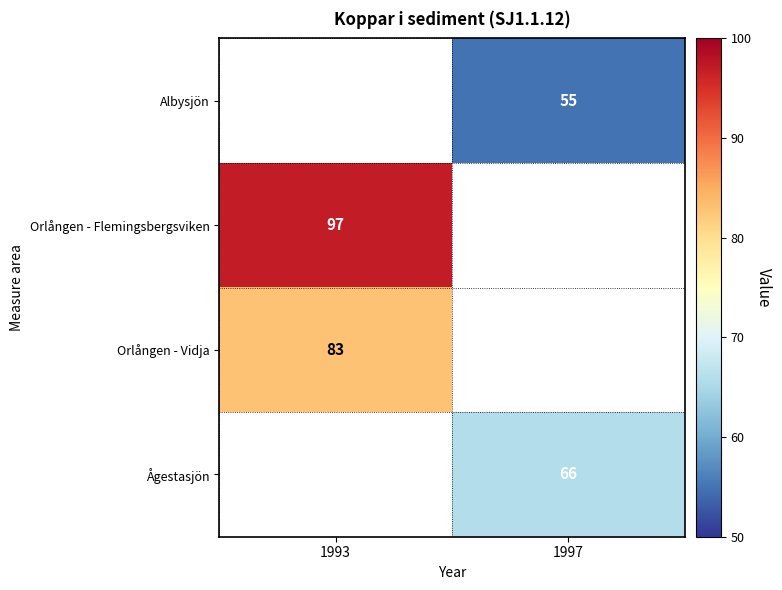

The Orlången - Vidja series shows 133 at 1993. True or false?

False